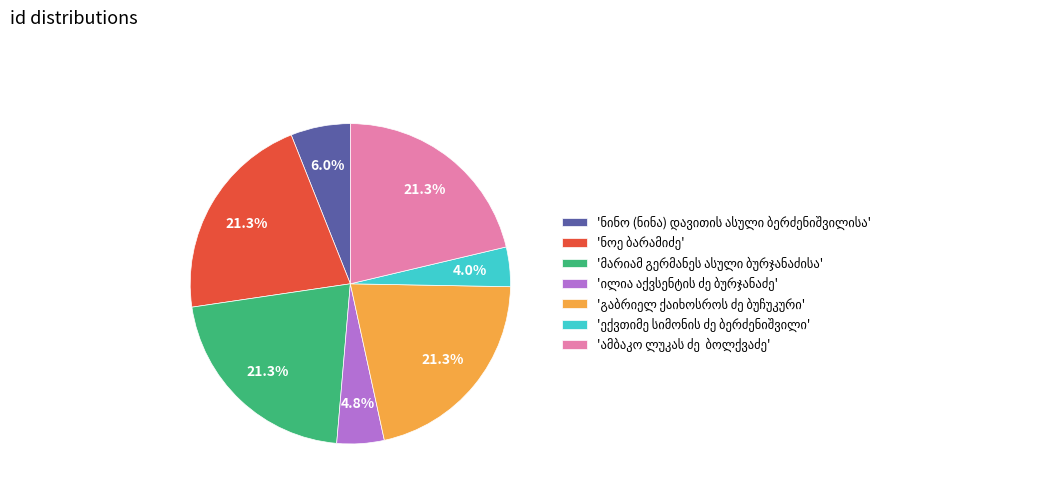

Is there a majority slice in this chart?

No